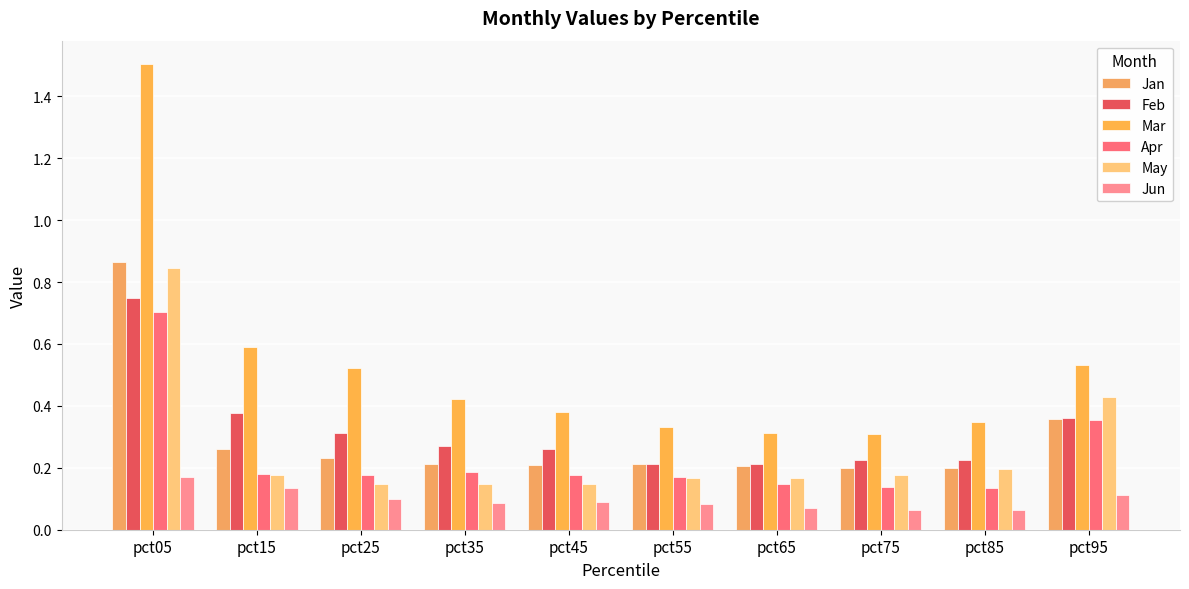

Are the bars grouped side by side (vs. stacked)?

Yes